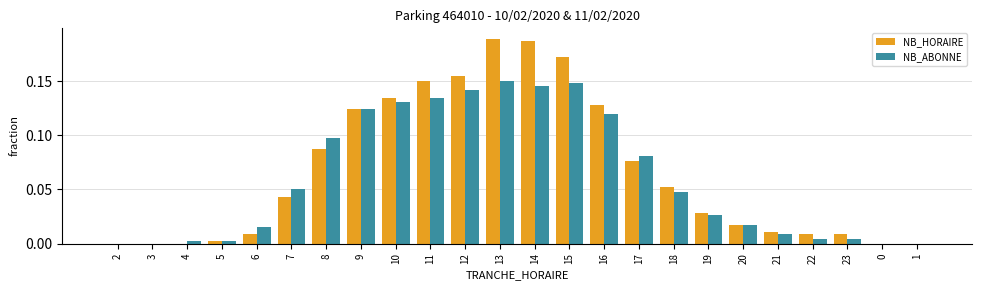

Are the bars horizontal?

No